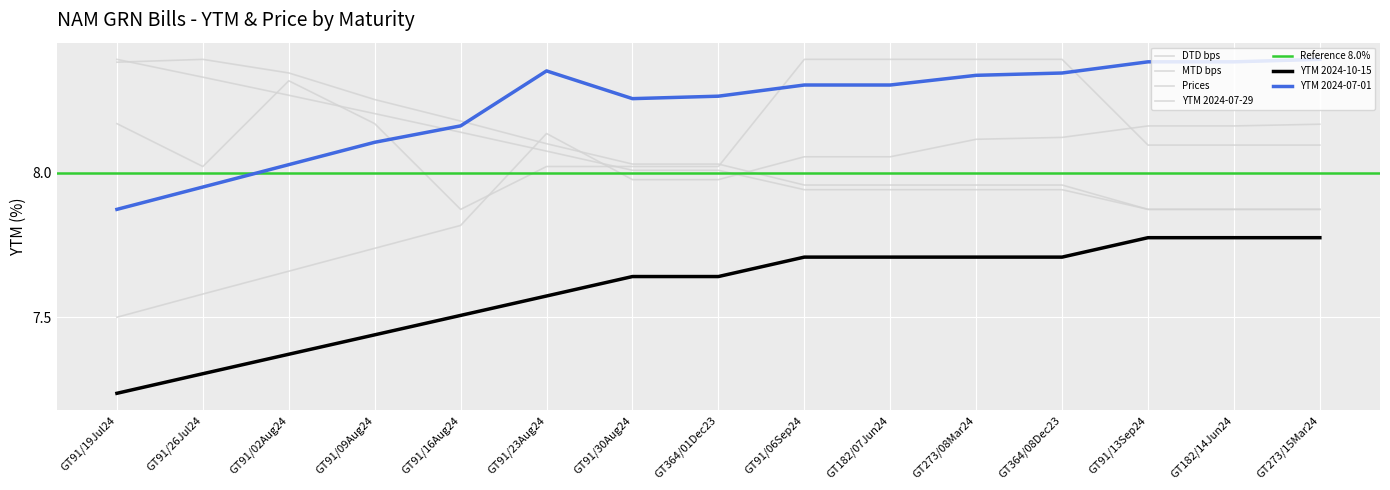

What is the value of the YTM 2024-07-29 point at the 13th from the left?

8.2